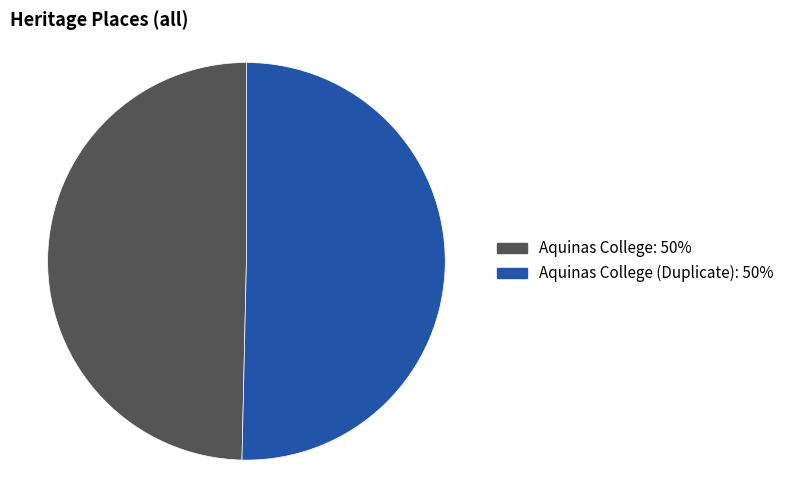

Is there a majority slice in this chart?

Yes